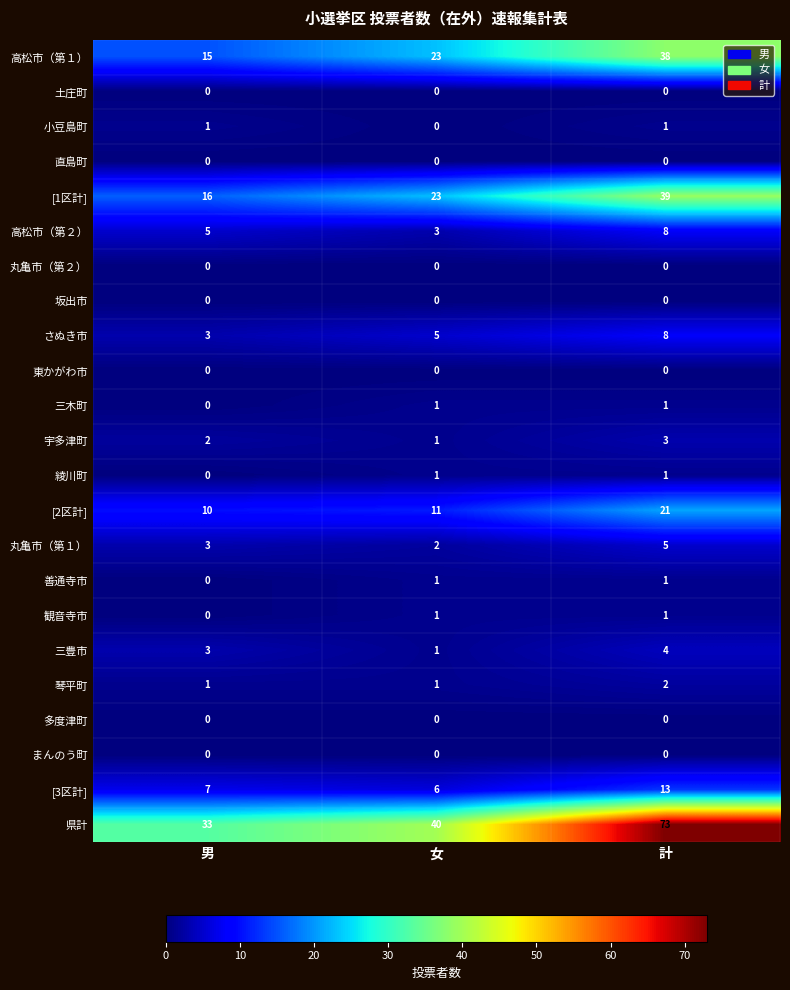

What is the average value of the [3区計] series?

9